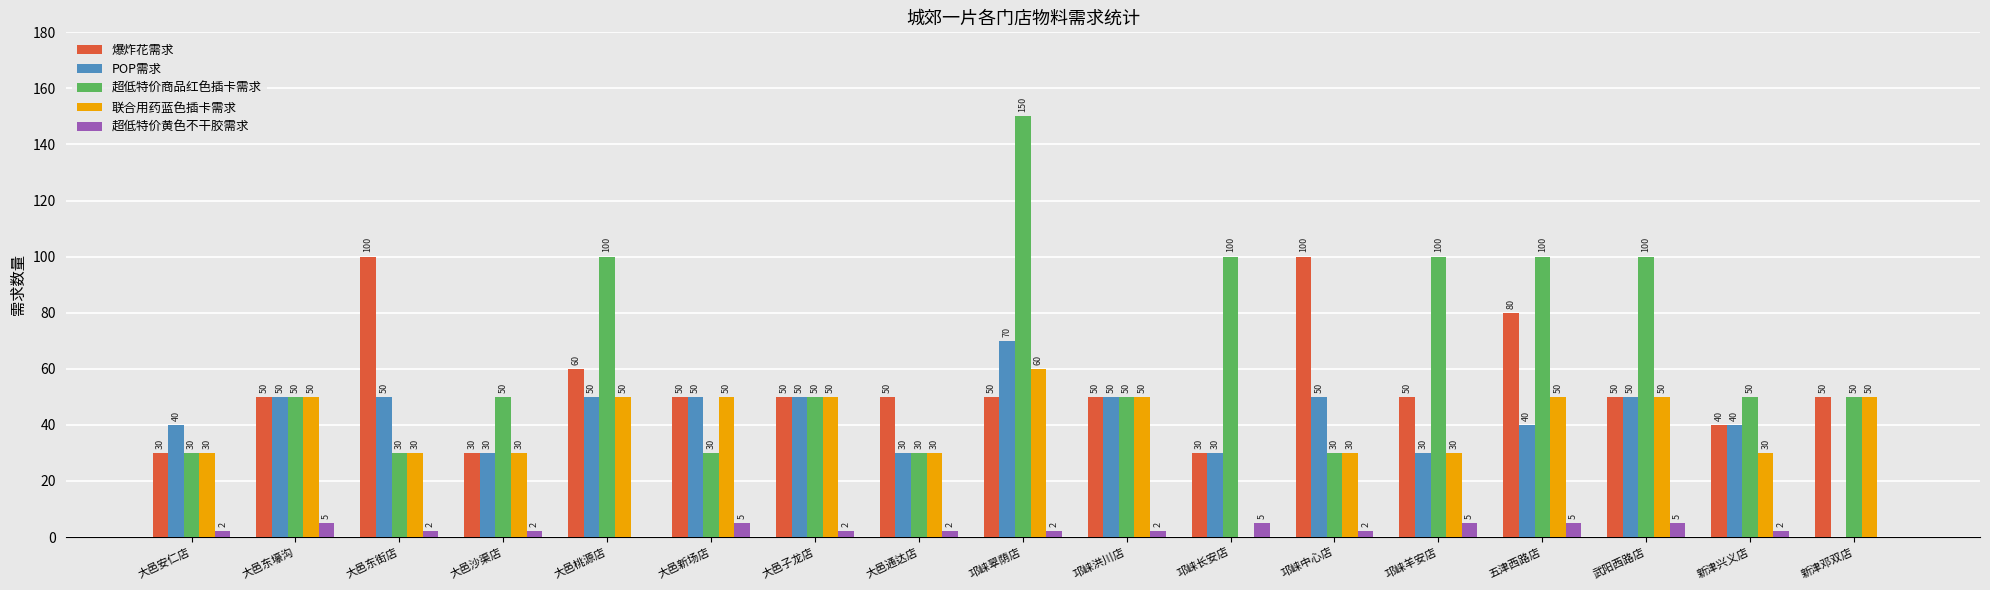

What is the sum of the POP需求 values at 大邑桃源店 and 邛崃羊安店?

80